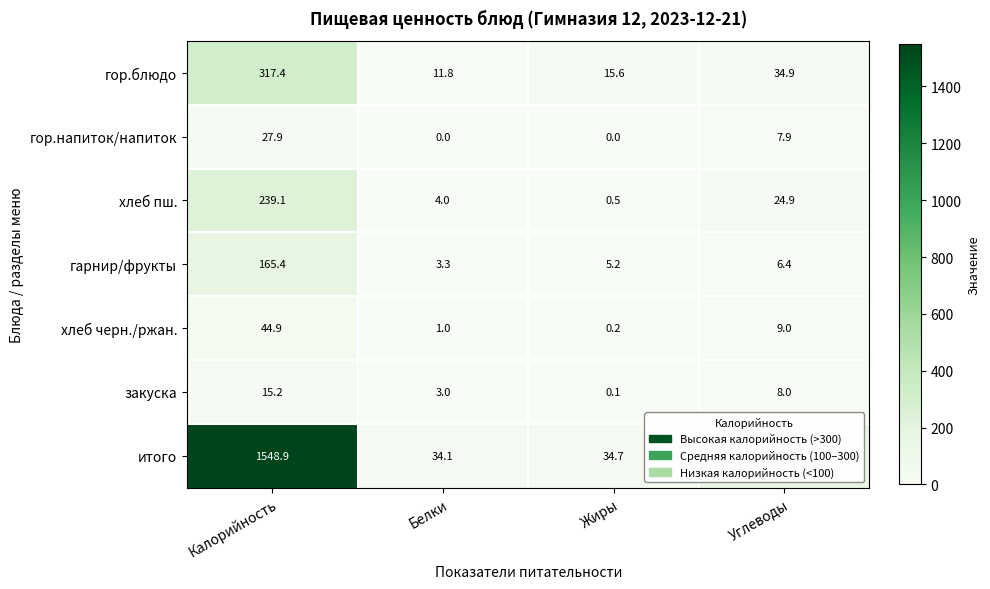

What is the maximum value shown in the chart?

1548.9